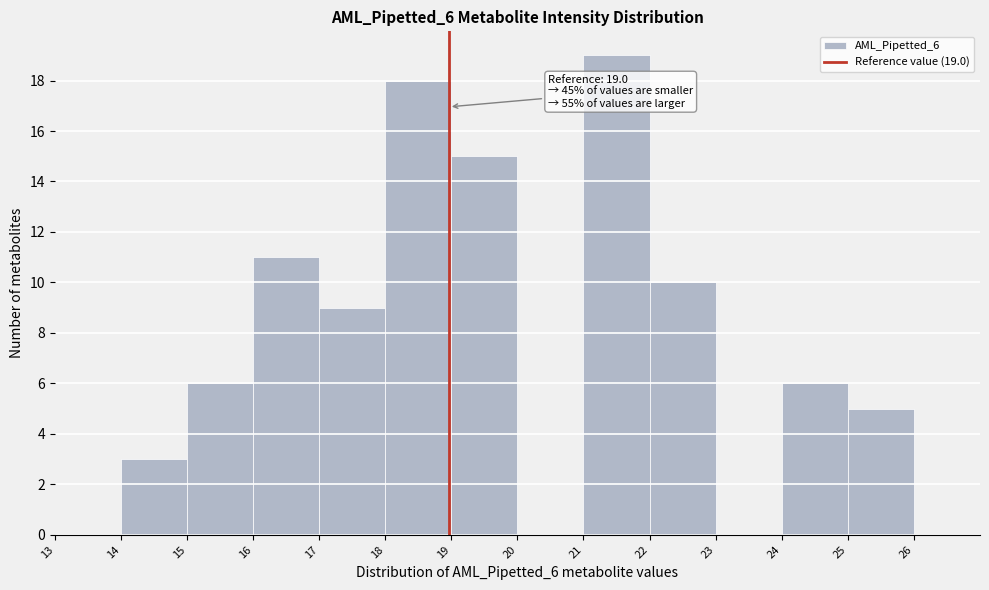

Over which range of the x-axis is the bar tallest?

21 to 22